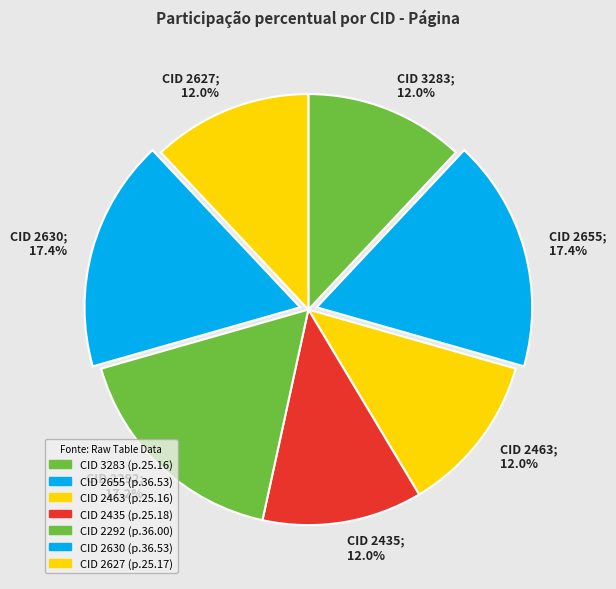

Approximately how many times larger is the value at CID 2292; 17.2% compared to CID 2627; 12.0%?

1.4